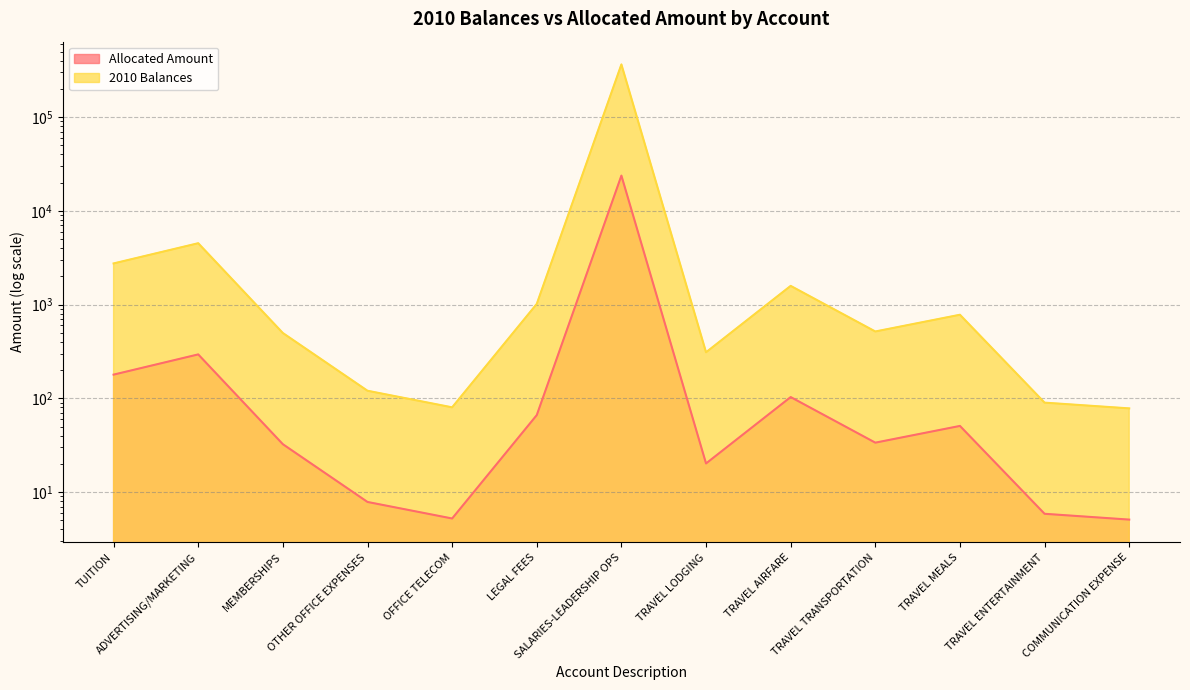

Does the chart have visible grid lines?

Yes